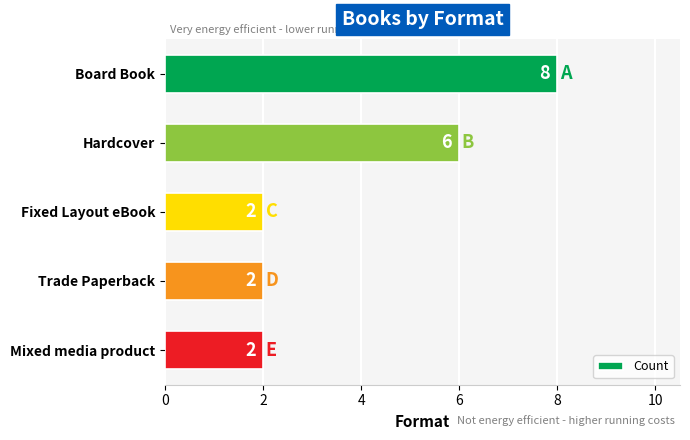

Which has a higher value, Trade Paperback or Hardcover?

Hardcover